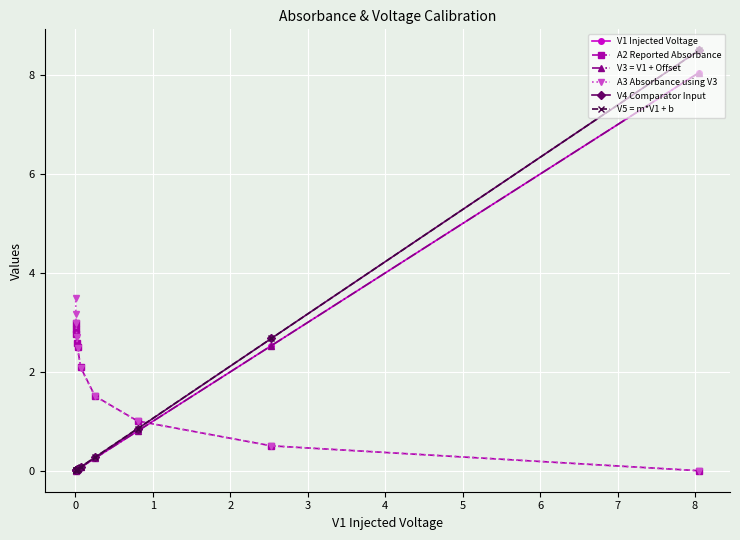

How many lines are shown in the chart?

6